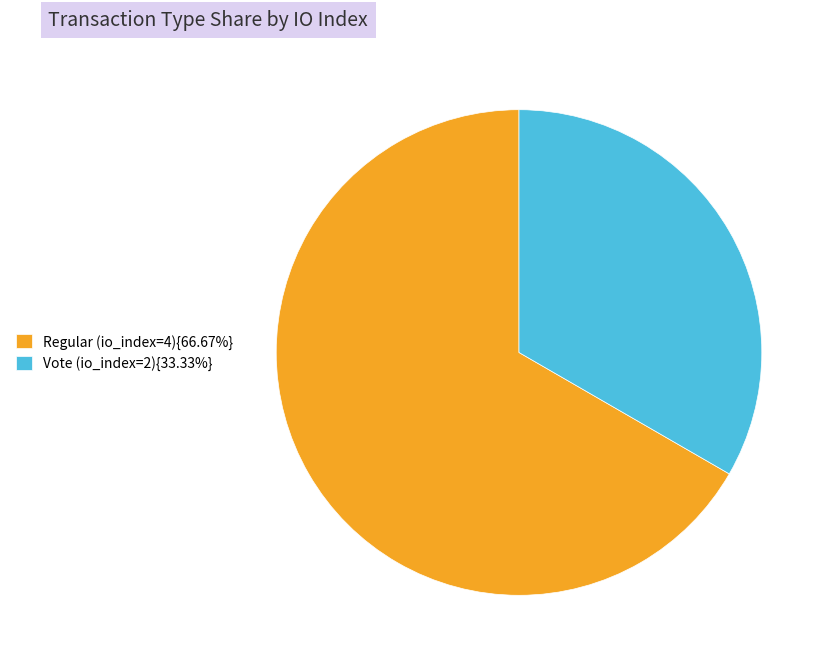

Is the sum of Vote (io_index=2){33.33%} and Regular (io_index=4){66.67%} greater than half?

Yes